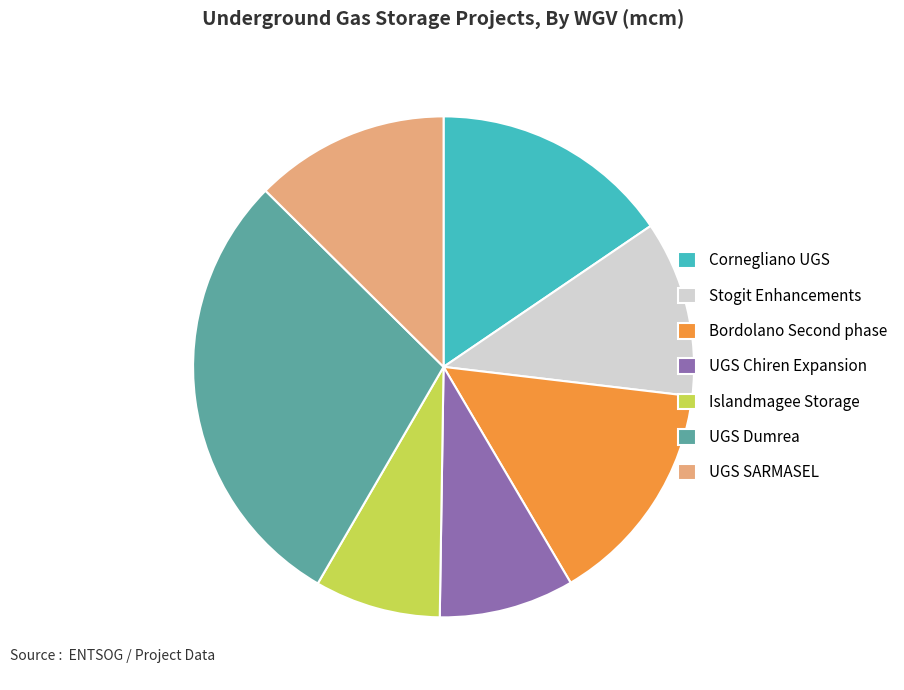

Between Islandmagee Storage and UGS SARMASEL, which is larger?

UGS SARMASEL